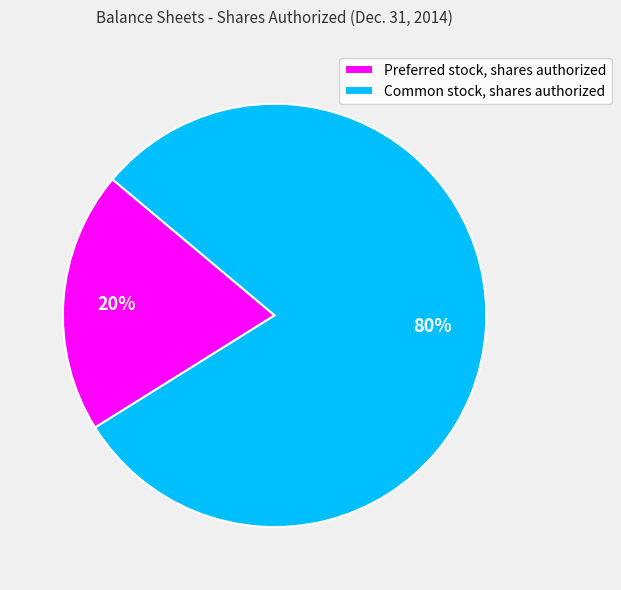

Between Preferred stock, shares authorized and Common stock, shares authorized, which is larger?

Common stock, shares authorized